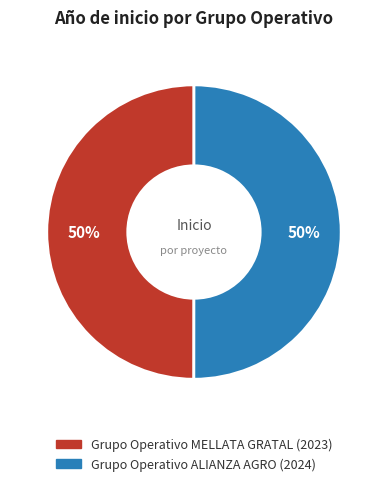

To the nearest percent, what is the average slice percentage?

50%